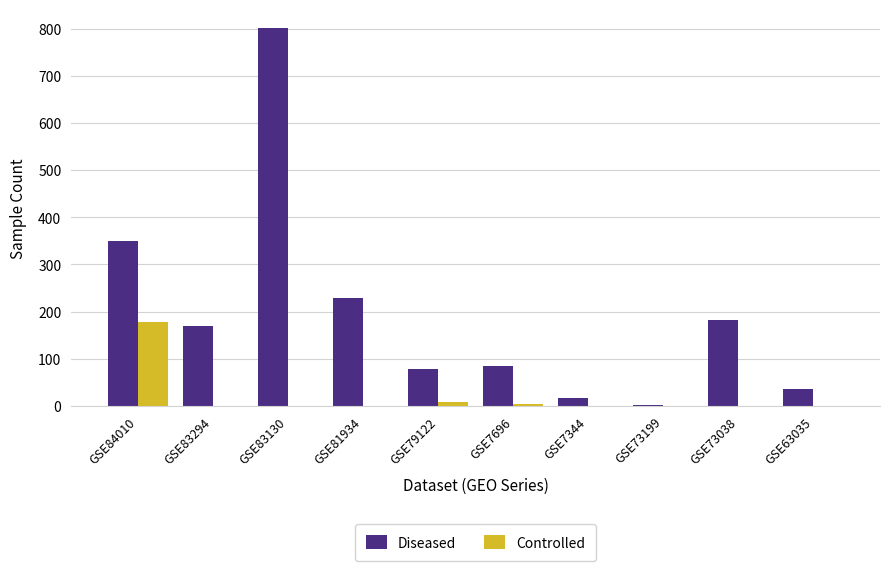

What is the sum of all Controlled values?

191